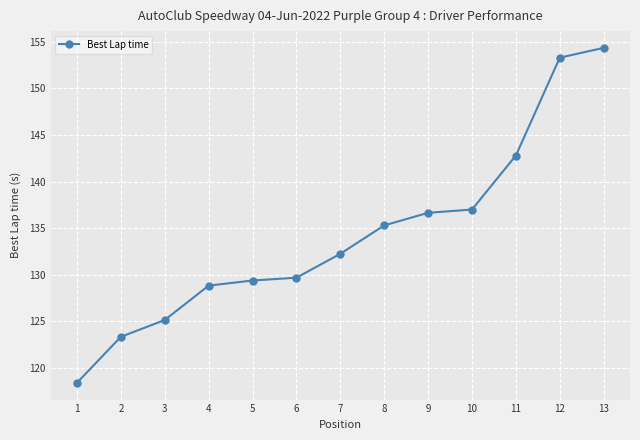

How many data points does each series have?

13